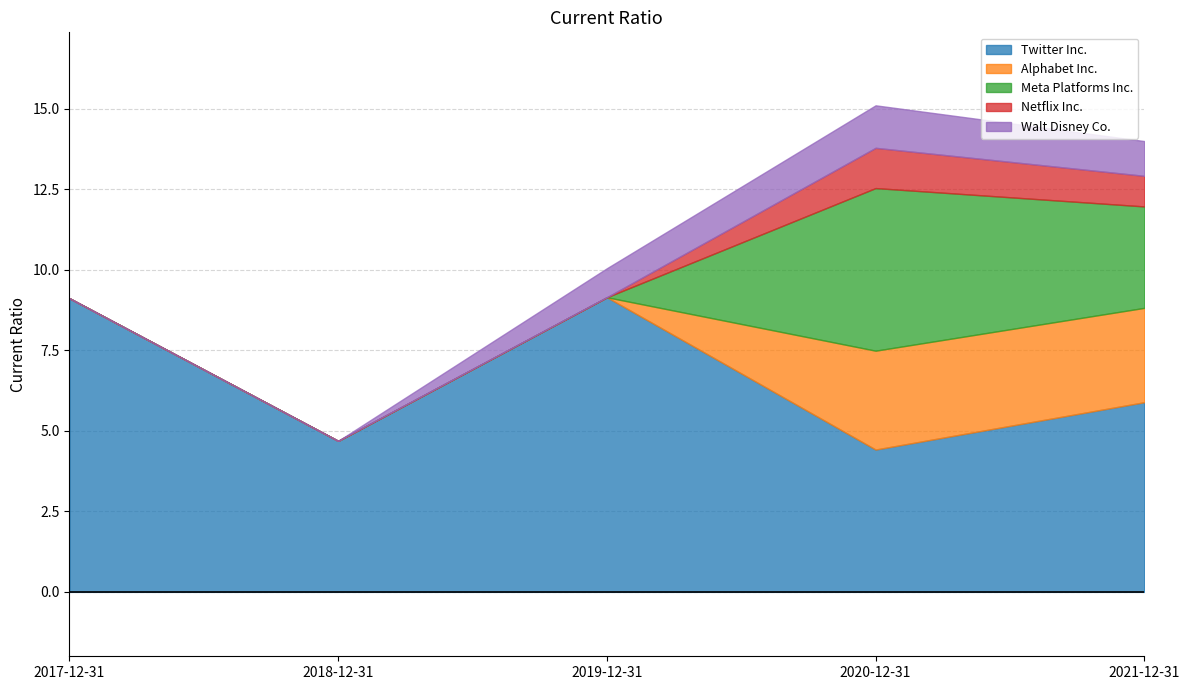

Rank the categories by Walt Disney Co. value from highest to lowest.

2020-12-31, 2021-12-31, 2019-12-31, 2017-12-31, 2018-12-31